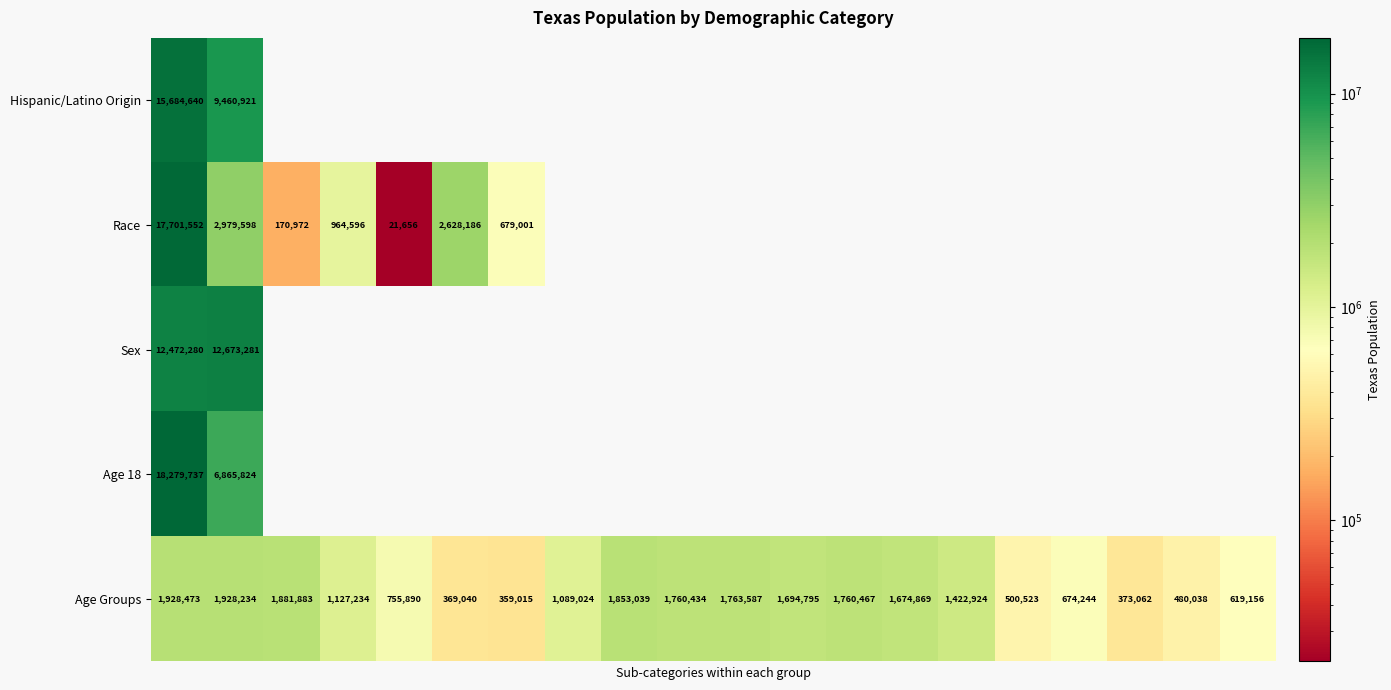

What is the sum of all Age Groups values?

24015931